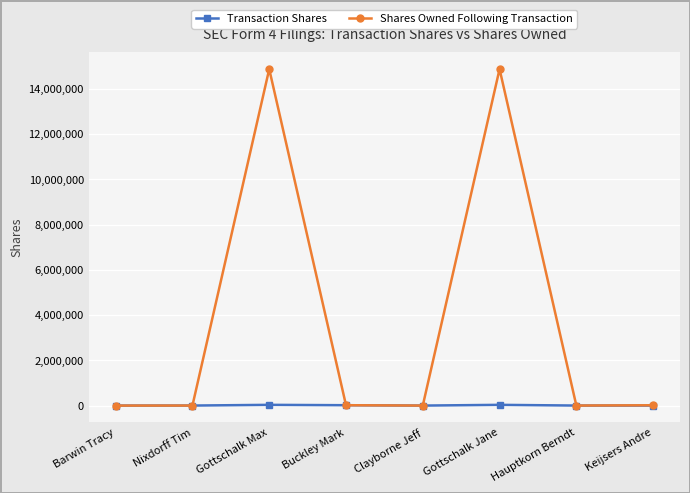

Rank the series by their average value, from lowest to highest.

Transaction Shares, Shares Owned Following Transaction